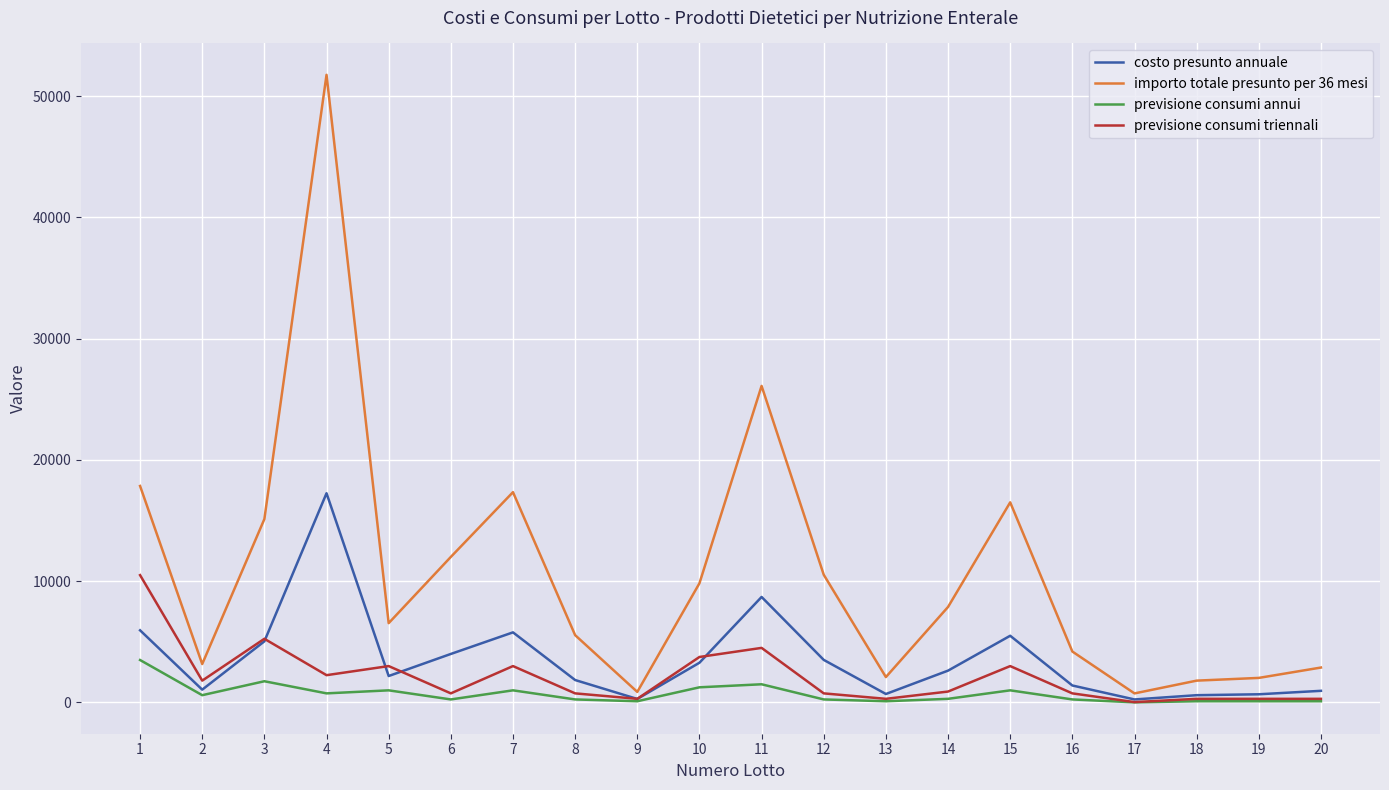

Does the chart have visible grid lines?

Yes